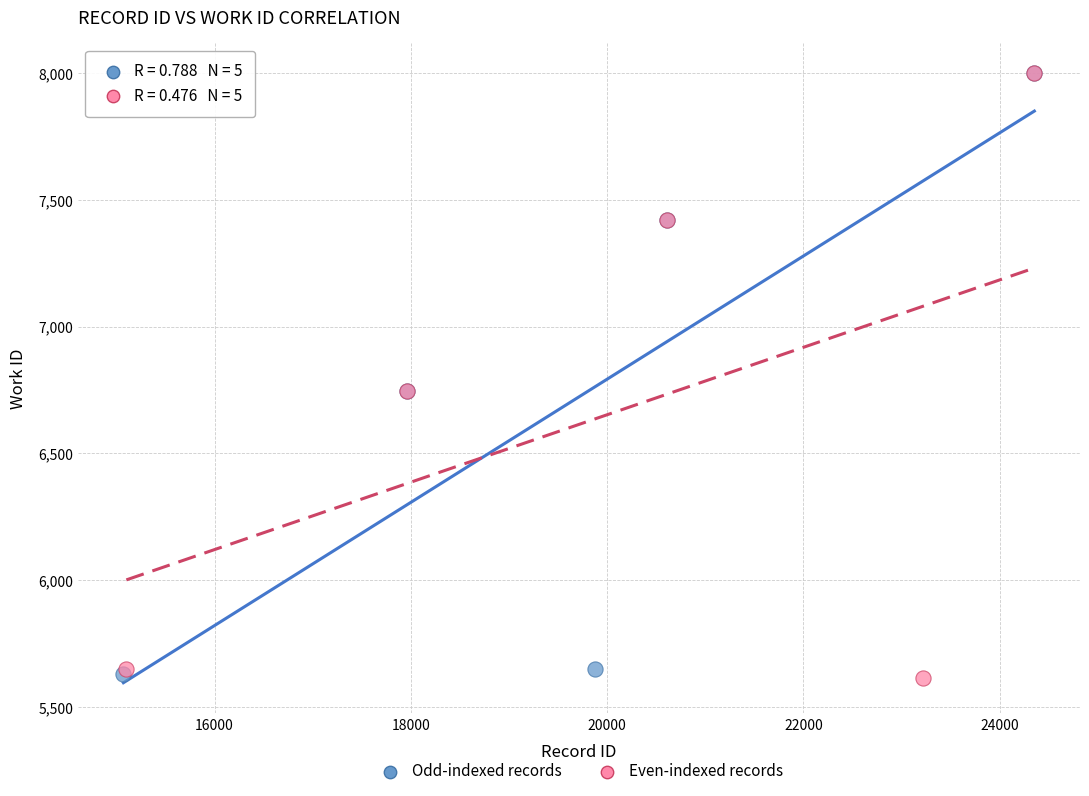

What are all the series names shown in the legend?

Odd-indexed records, Even-indexed records